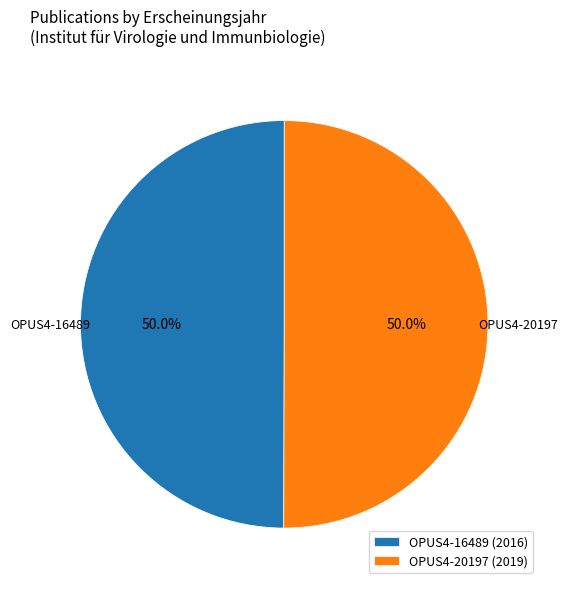

What percentage is the OPUS4-16489 slice, to the nearest percent?

50%